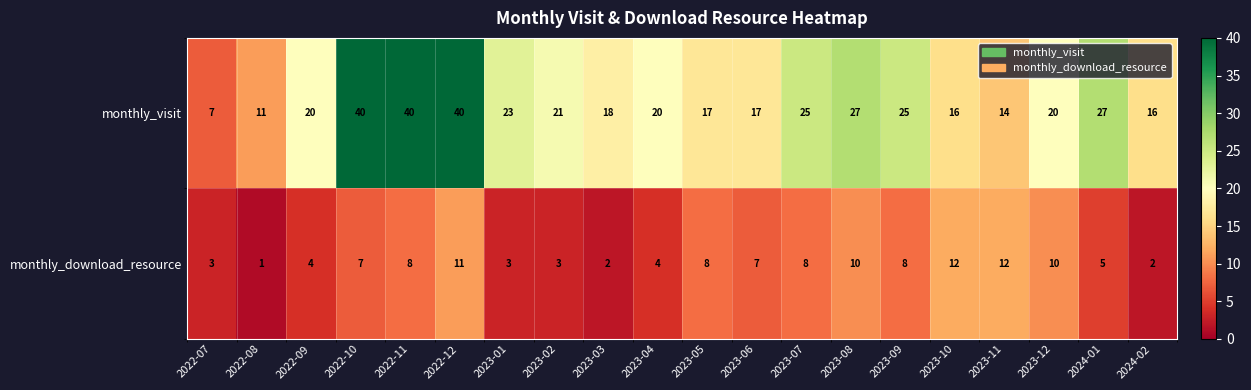

What is the sum of all monthly_visit values?

444